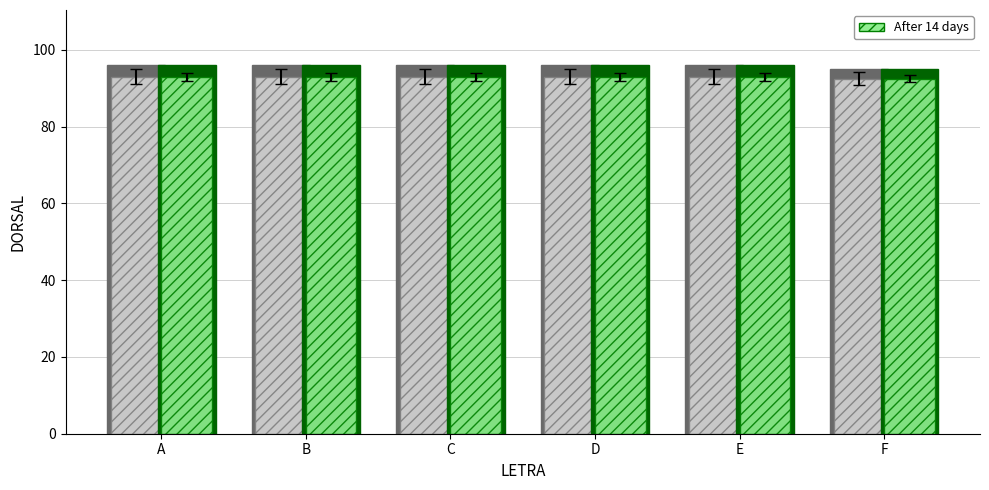

Which series has the largest total across all categories?

Mean DORSAL